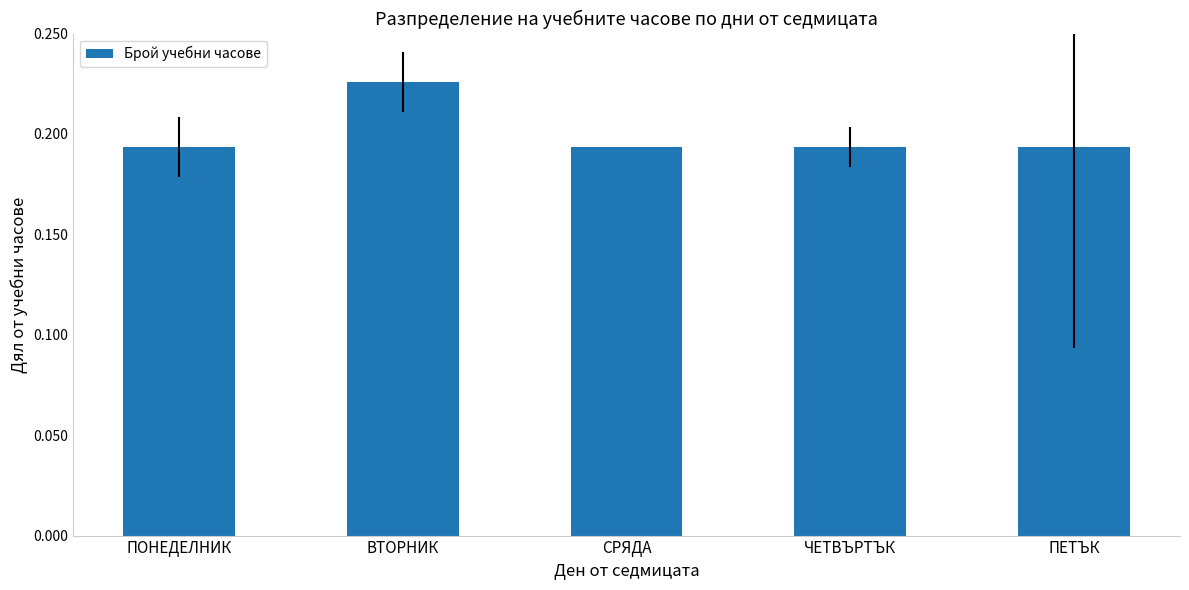

Are the bars grouped side by side (vs. stacked)?

No